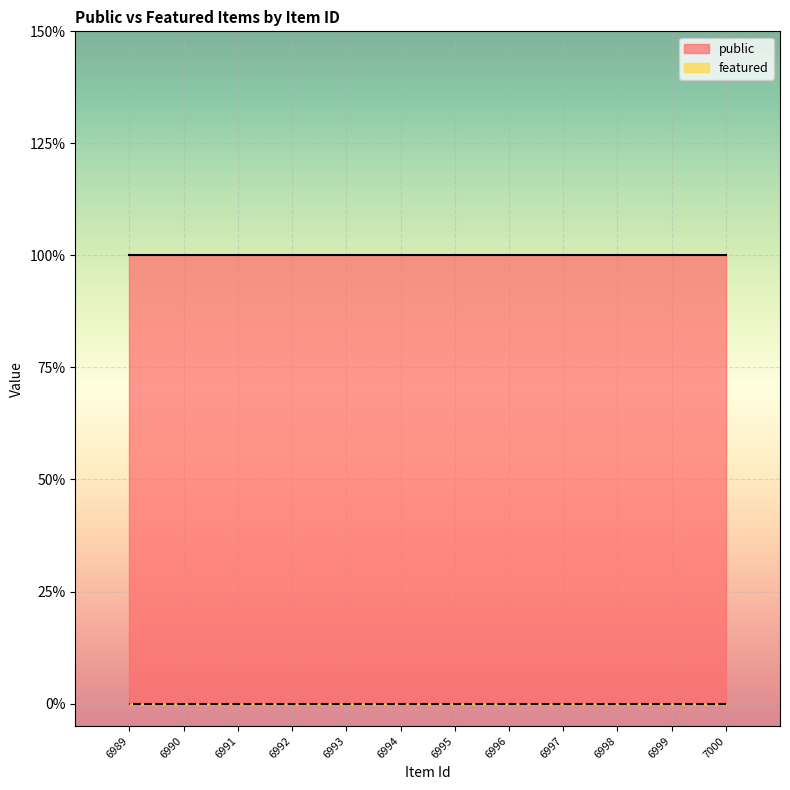

Reading left to right, list all the values displayed in this chart.

public: 1	1	1	1	1	1	1	1	1	1	1	1
featured: 0	0	0	0	0	0	0	0	0	0	0	0